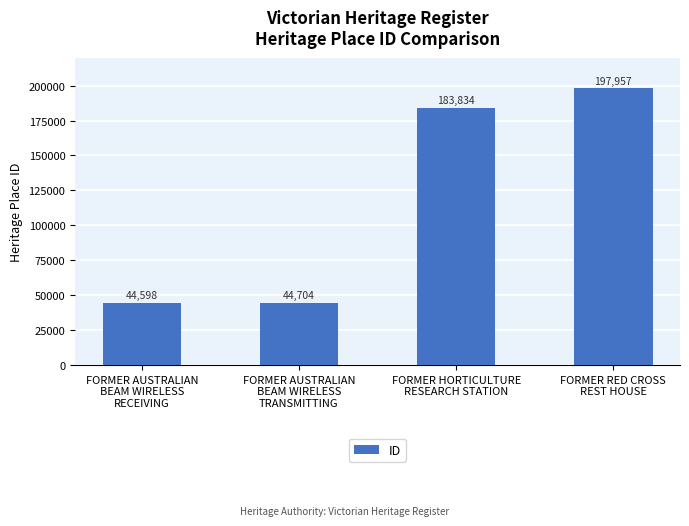

Where is the data nearest to the value 121277?

FORMER HORTICULTURE
RESEARCH STATION